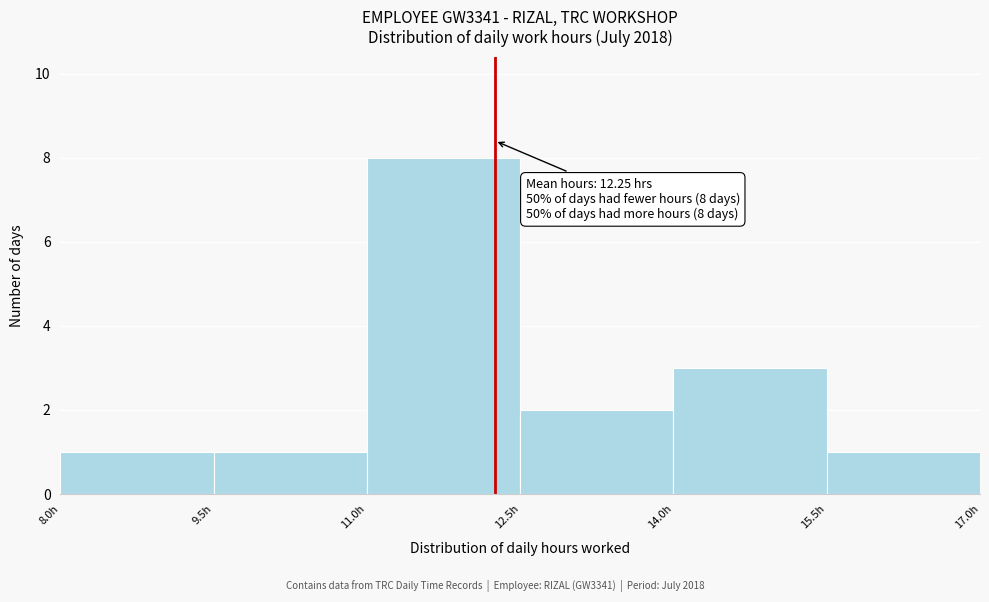

Over which range of the x-axis is the bar tallest?

11.0 to 12.5